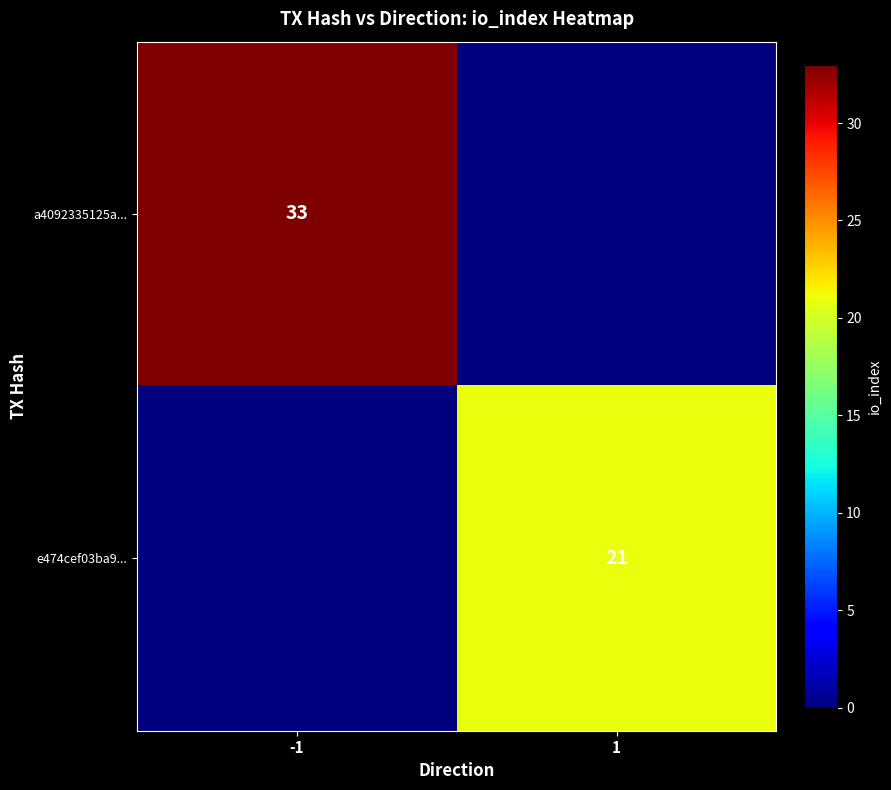

What is the spread (max minus min) of values at -1?

33